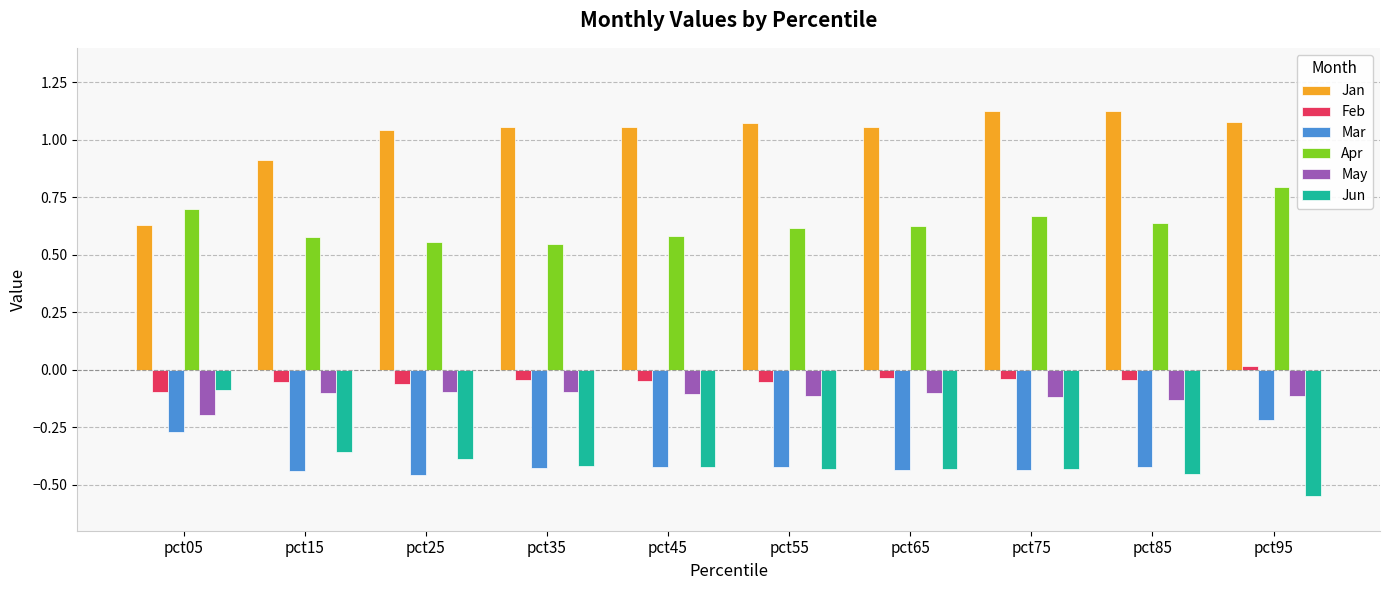

Which category has the lowest value in the Jan series?

pct05